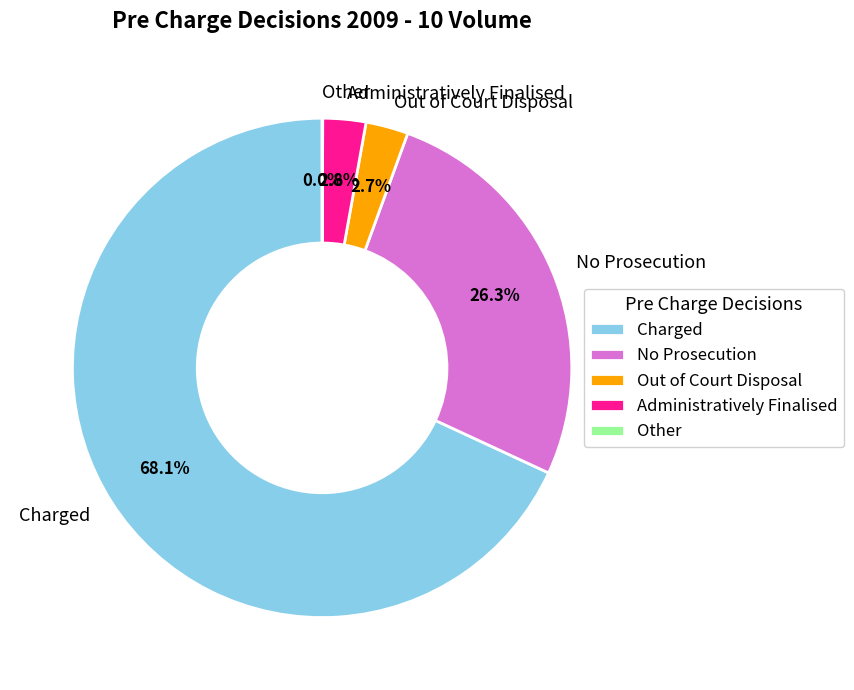

Which category accounts for the majority?

Charged